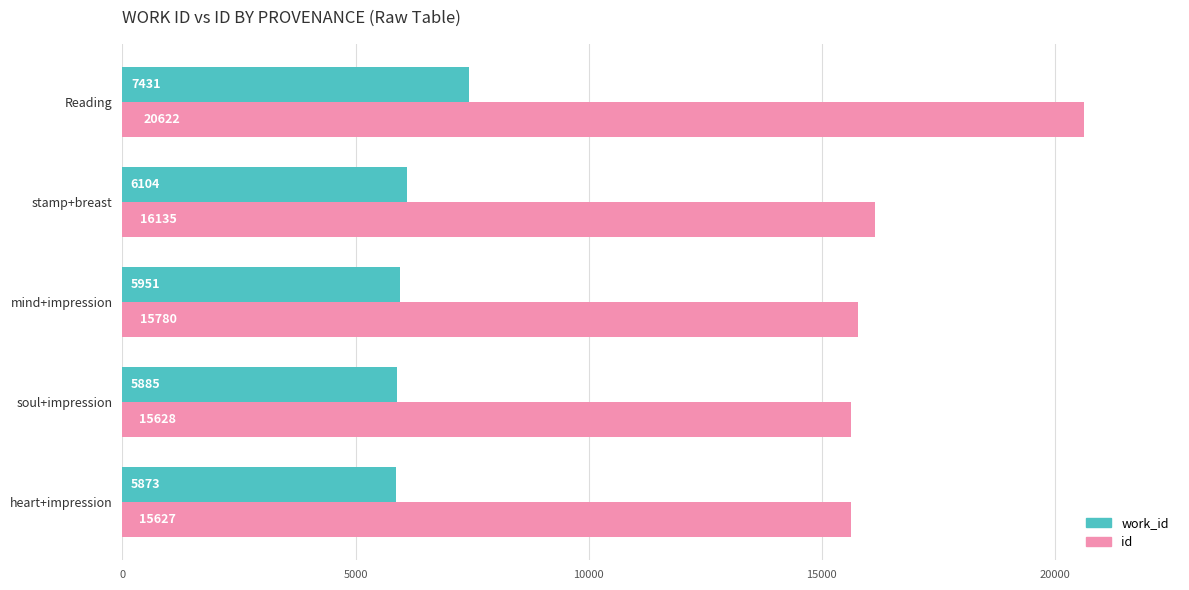

How many series are shown in this chart?

2